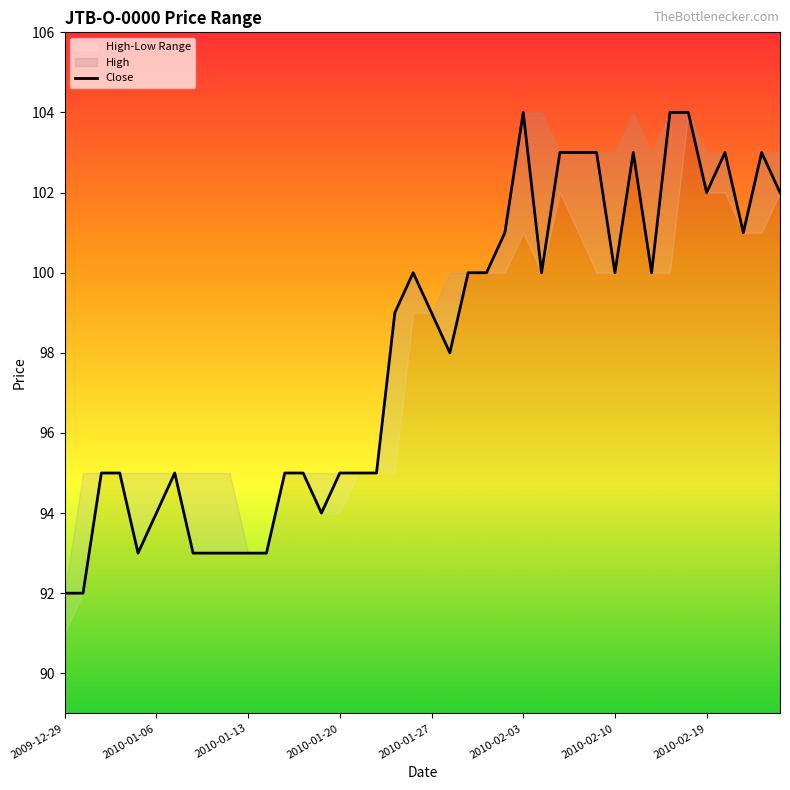

At which category does the chart reach its peak across all series?

2010-02-03